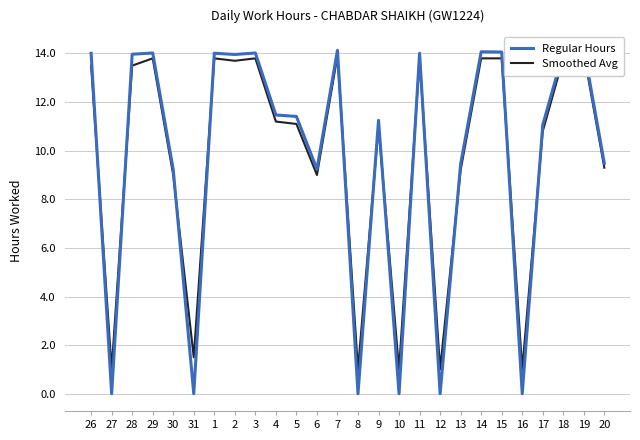

What is the maximum value shown in the chart?

14.2